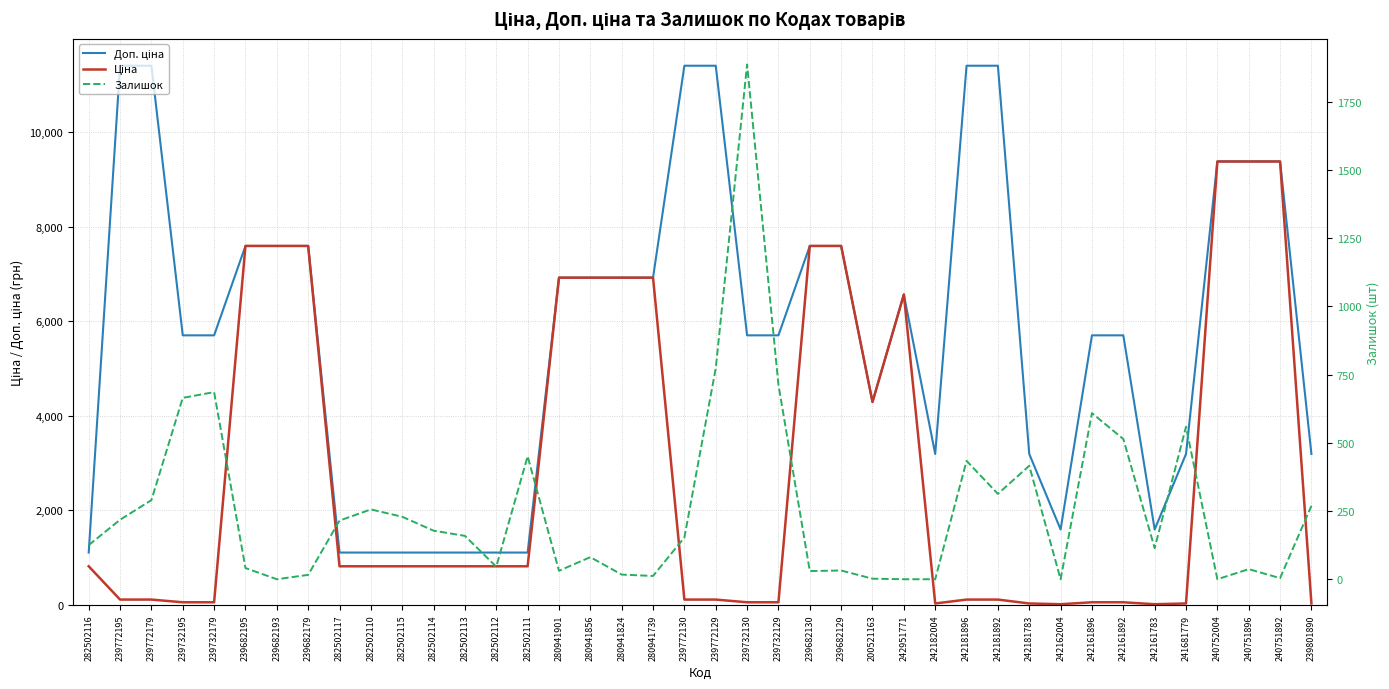

Reading left to right, what are all the values shown in this chart?

Доп. ціна: 1109.2	11410.0	11410.0	5705.0	5705.0	7596.5	7596.5	7596.5	1109.2	1109.2	1109.2	1109.2	1109.2	1109.2	1109.2	6925.7	6925.7	6925.7	6925.7	11410.0	11410.0	5705.0	5705.0	7596.5	7596.5	4295.0	6568.8	3195.0	11410.0	11410.0	3195.0	1597.0	5705.0	5705.0	1597.0	3195.0	9384.0	9384.0	9384.0	3195.0
Ціна: 818.5	114.1	114.1	57.0	57.0	7596.5	7596.5	7596.5	818.5	818.5	818.5	818.5	818.5	818.5	818.5	6925.7	6925.7	6925.7	6925.7	114.1	114.1	57.0	57.0	7596.5	7596.5	4295.4	6568.8	31.9	114.1	114.1	31.9	16.0	57.0	57.0	16.0	31.9	9384.0	9384.0	9384.0	31.9
Залишок: 125.0	218.0	290.0	665.0	686.0	41.0	0.0	16.0	215.0	256.0	229.0	178.0	159.0	46.0	451.0	31.0	81.0	17.0	12.0	153.0	773.0	1887.0	713.0	30.0	32.0	2.0	0.0	0.0	434.0	313.0	416.0	0.0	609.0	514.0	114.0	559.0	0.0	37.0	4.0	269.0